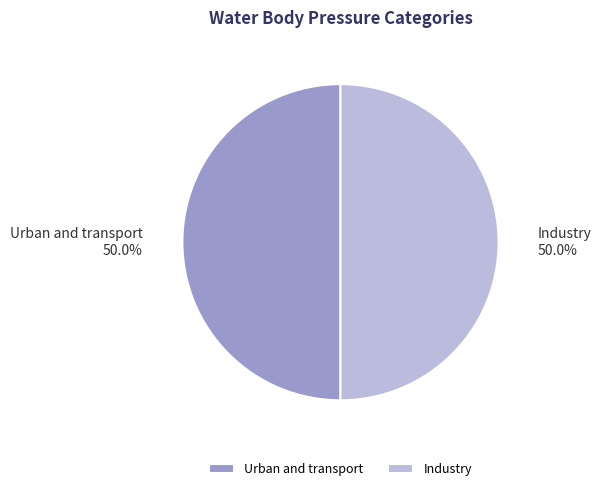

The Urban and transport slice represents 64% of the pie. True or false?

False